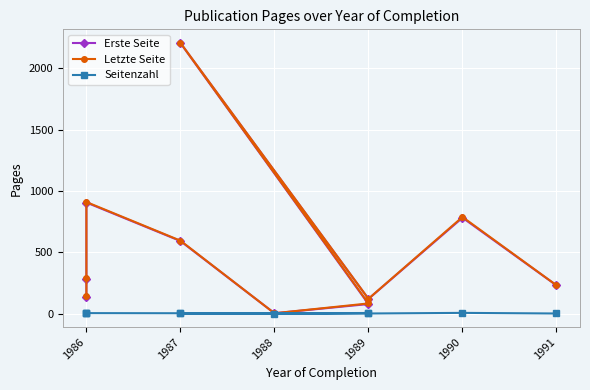

How many data points in Letzte Seite are less than 287?

5